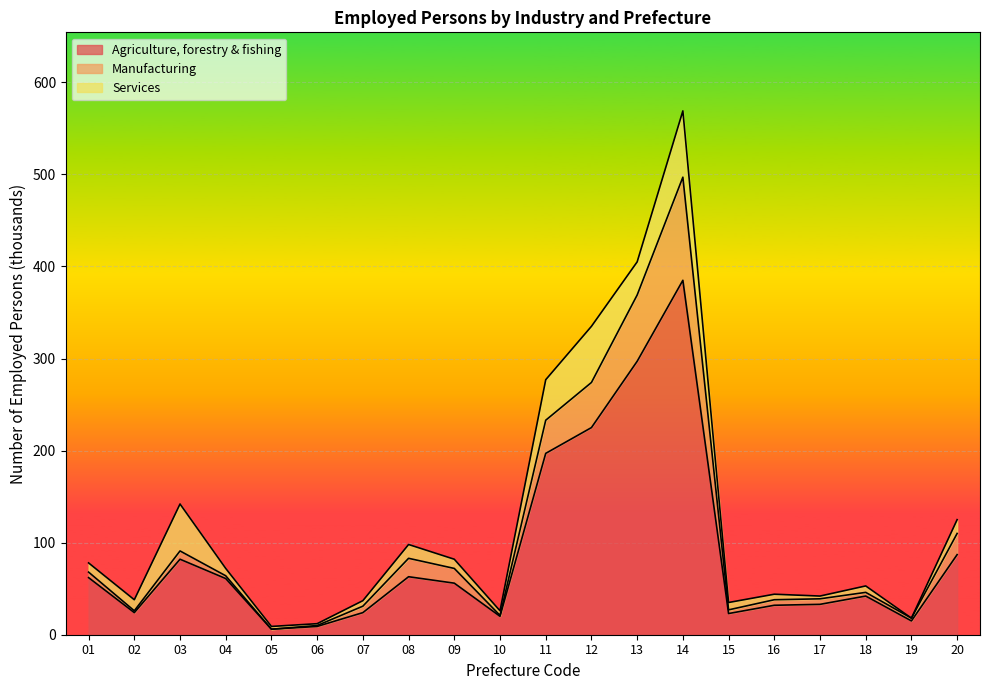

At which category is the sum across all series the highest?

14